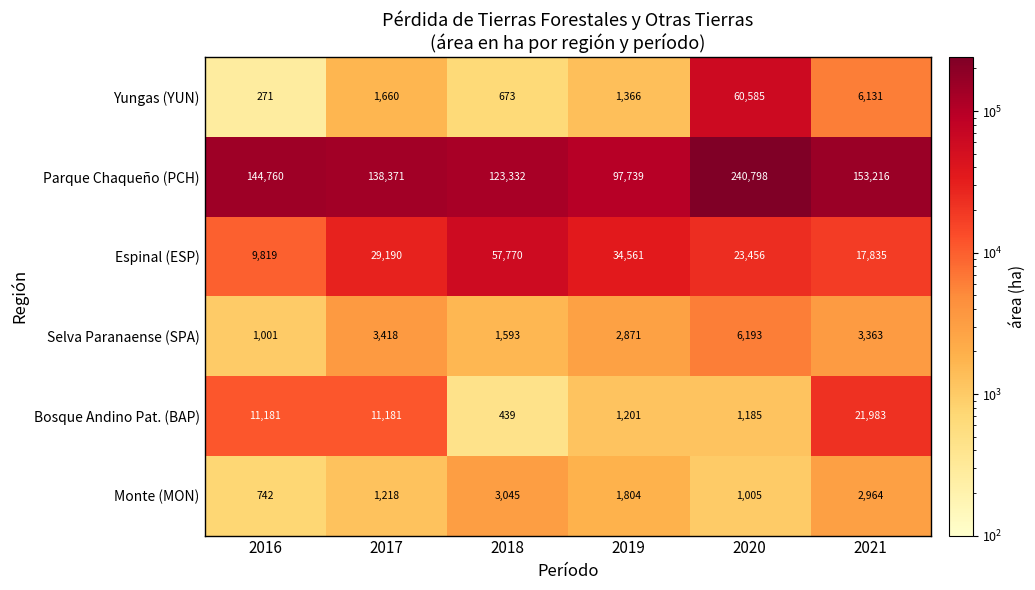

Is the value of Espinal (ESP) at 2020 greater than the value of Selva Paranaense (SPA) at 2019?

Yes